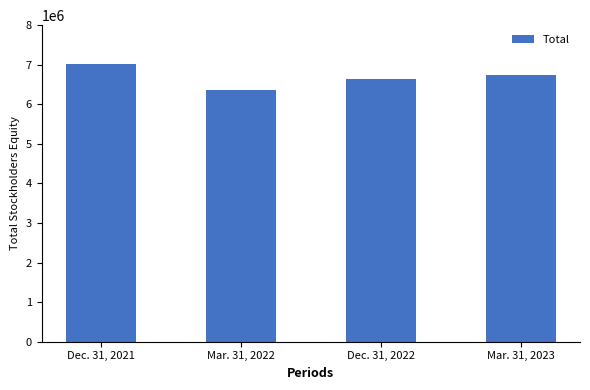

What is the label of the 1st bar from the left?

Dec. 31, 2021